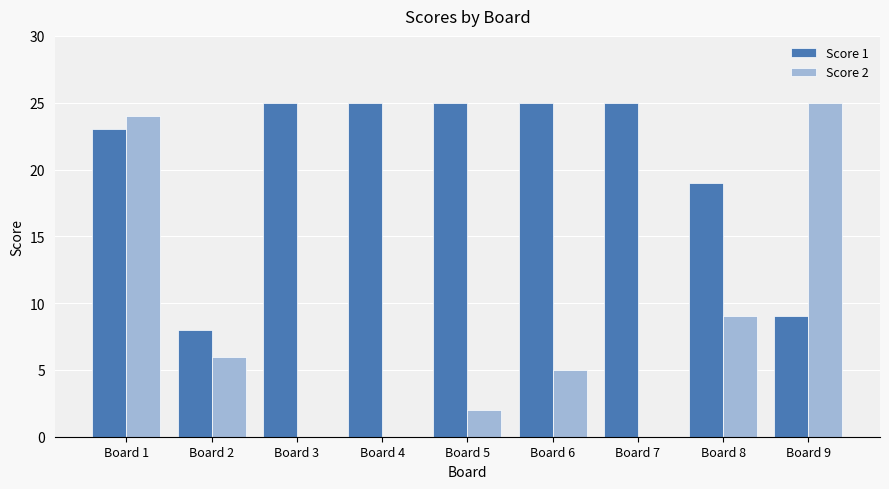

What is the total value across all series at Board 8?

28